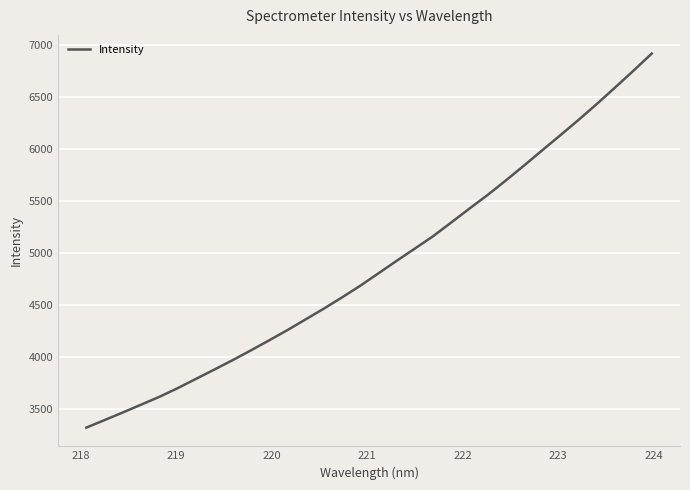

True or false: there are more than 0 points higher than both neighbors.

False